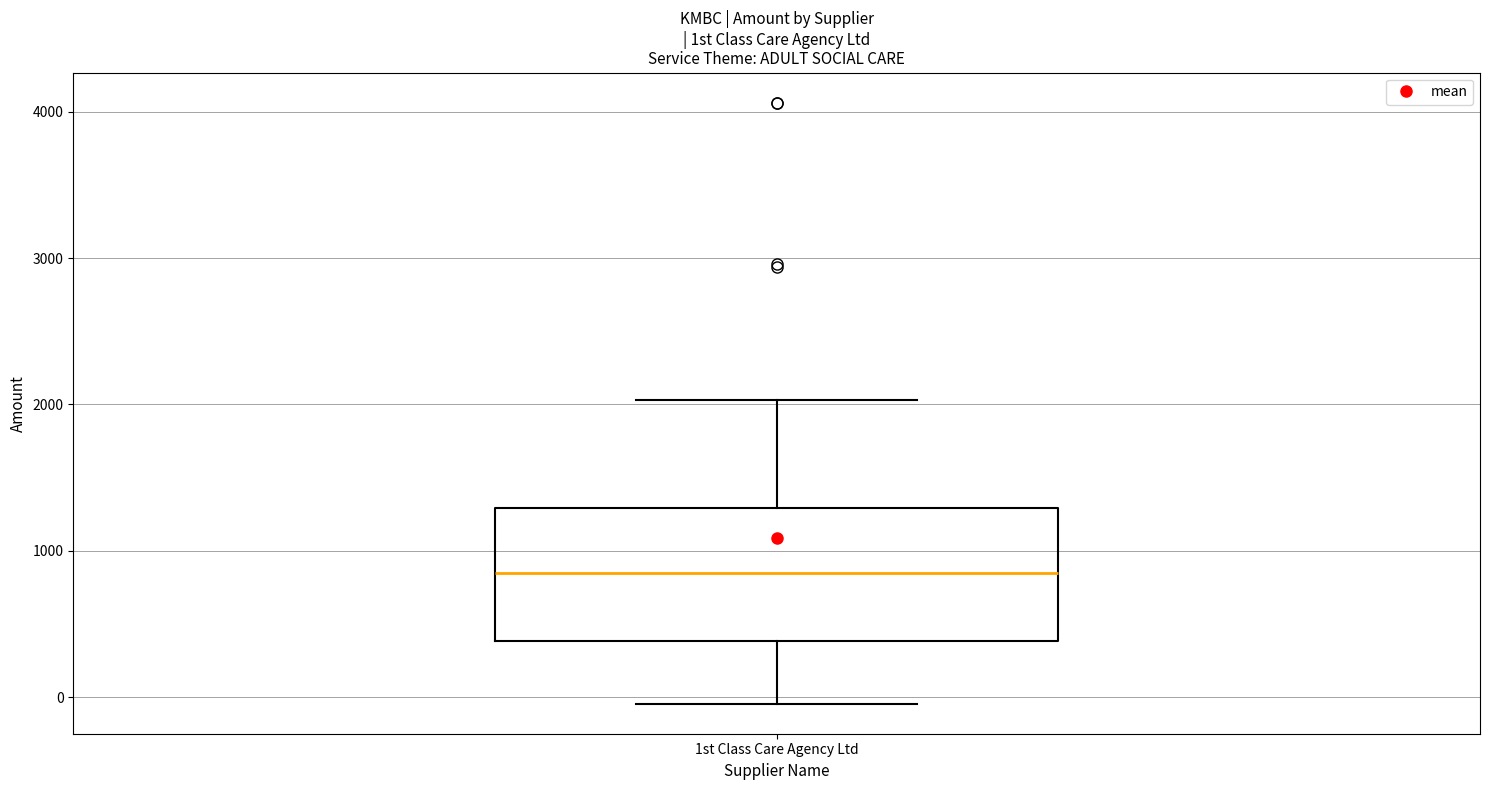

Read this box plot against the y-axis: the position of the median line, the range covered by the box, and the ends of both whiskers. The values are not printed on the chart, so give them approximately, as read against the axis.

median 800, box 400 to 1300, whiskers 0 to 2000